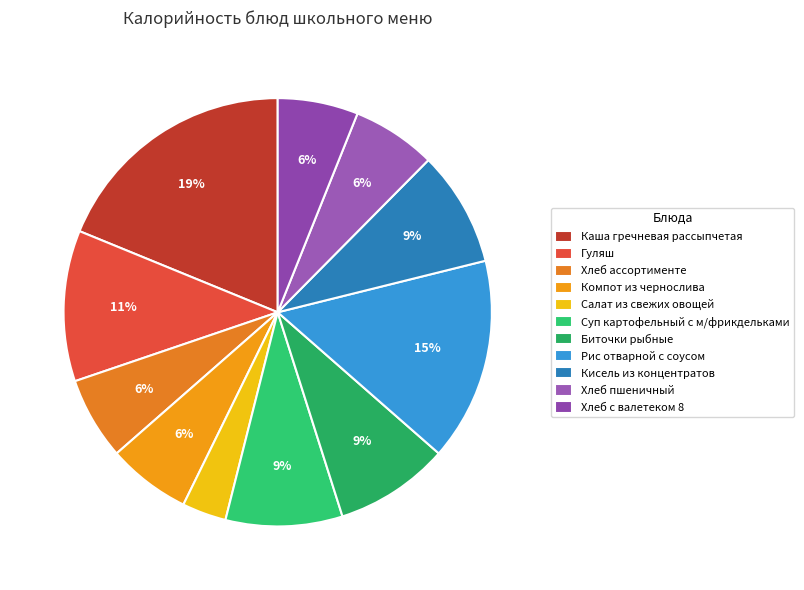

True or false: Хлеб ассортименте accounts for 6% of the total.

True